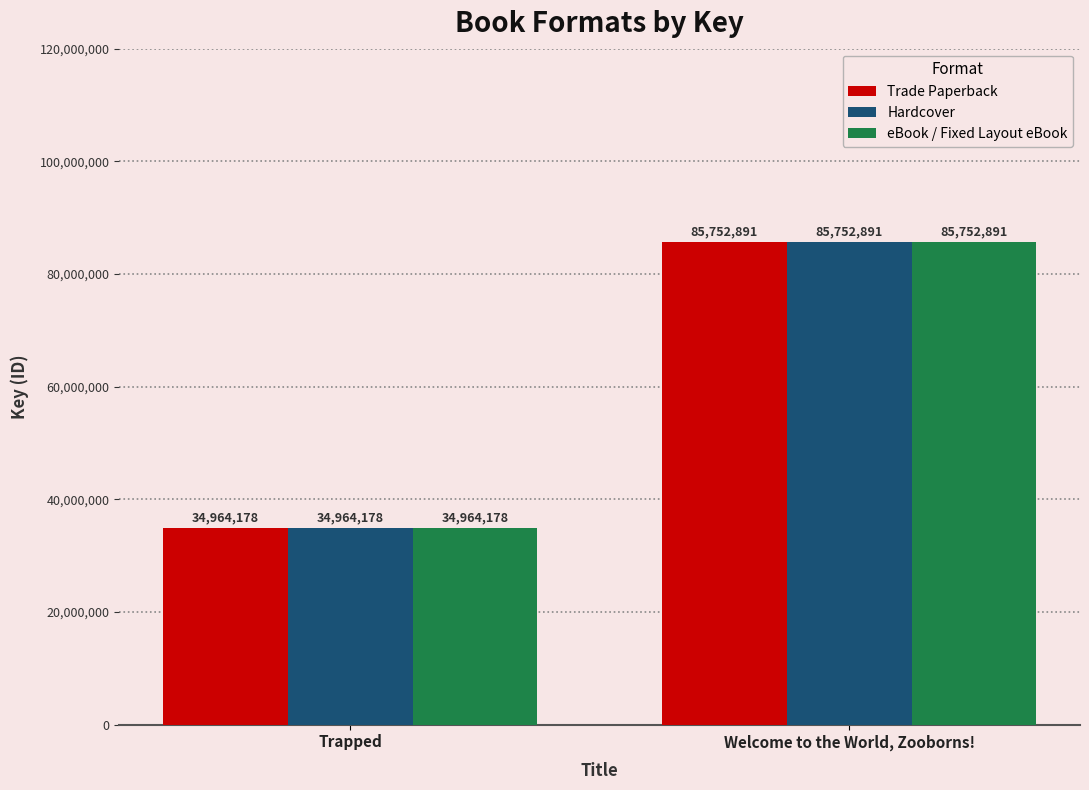

What is the minimum value shown in the chart?

34964178